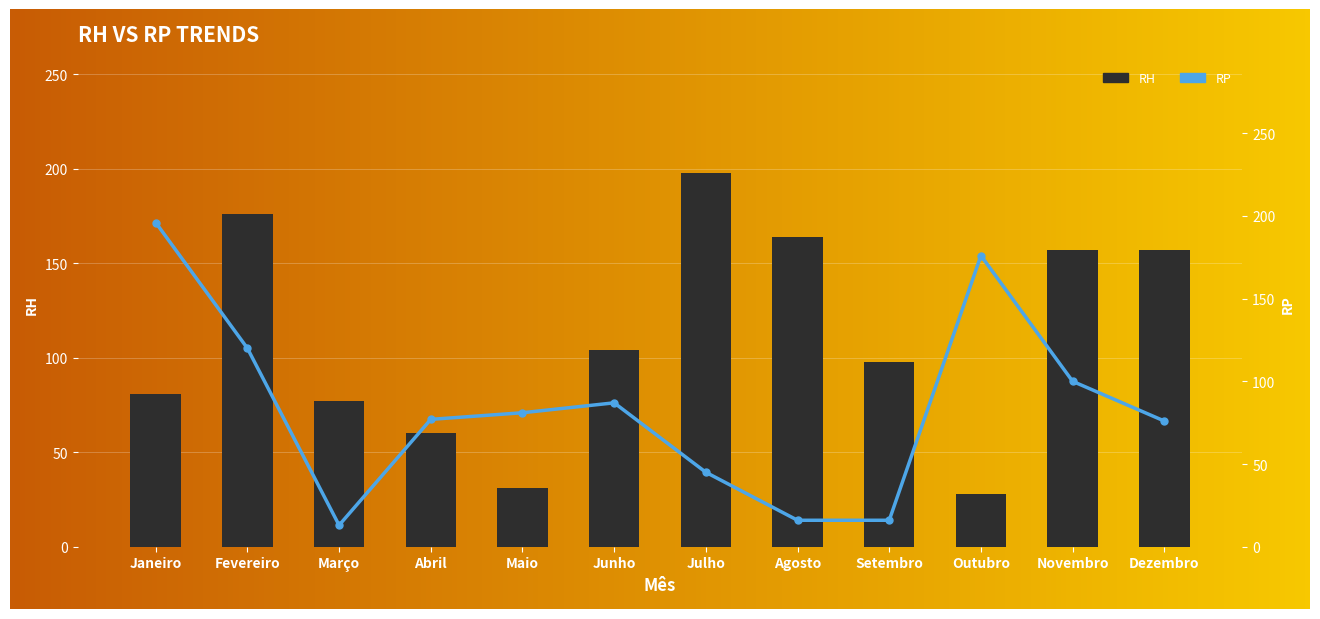

At which category does the chart reach its peak across all series?

Julho